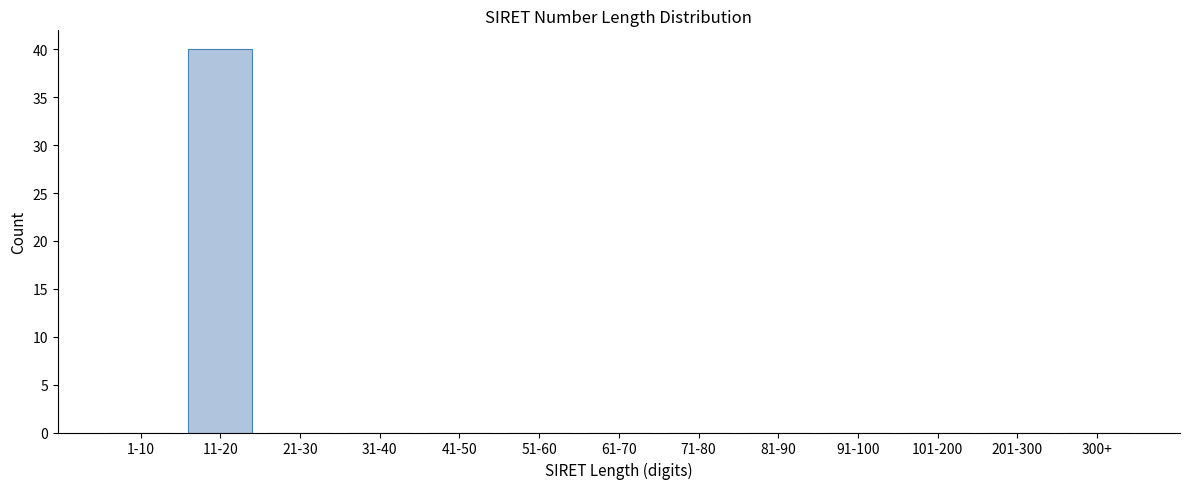

Reading right to left, list all the values displayed in this chart.

300+=0	201-300=0	101-200=0	91-100=0	81-90=0	71-80=0	61-70=0	51-60=0	41-50=0	31-40=0	21-30=0	11-20=40	1-10=0